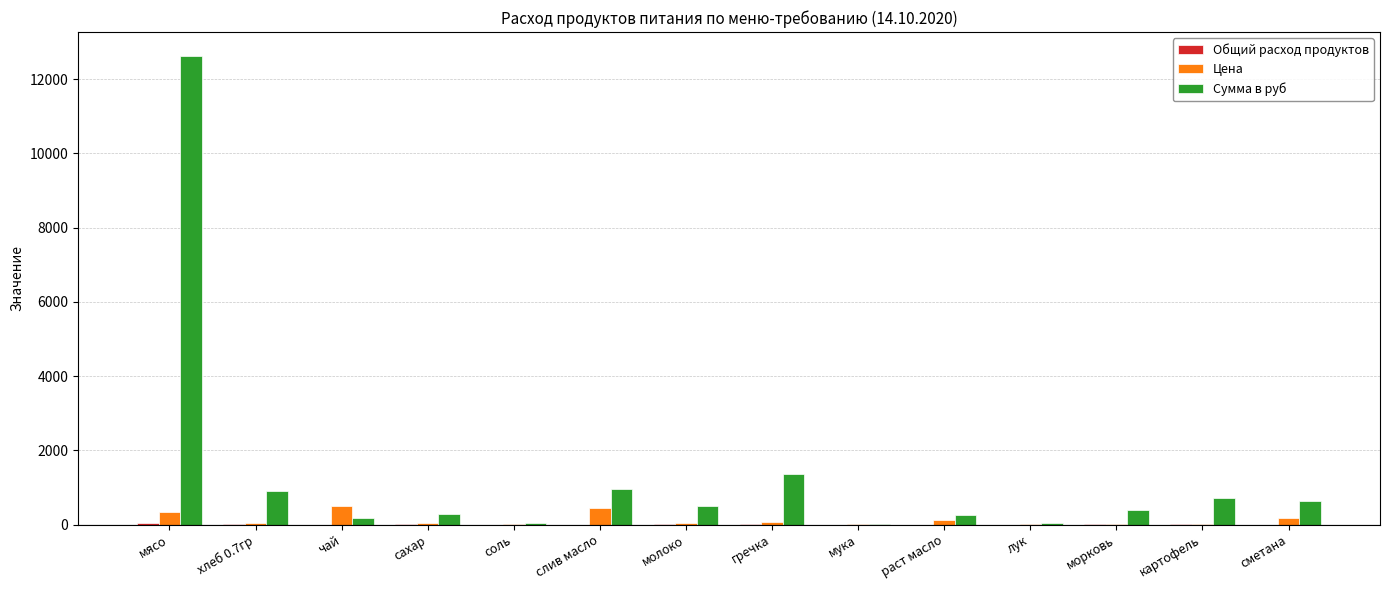

At which category is the sum across all series the highest?

мясо